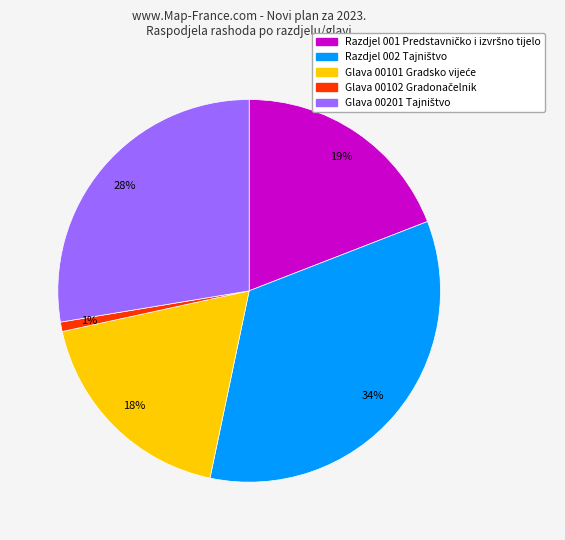

Is there any slice that represents more than half of the pie?

No